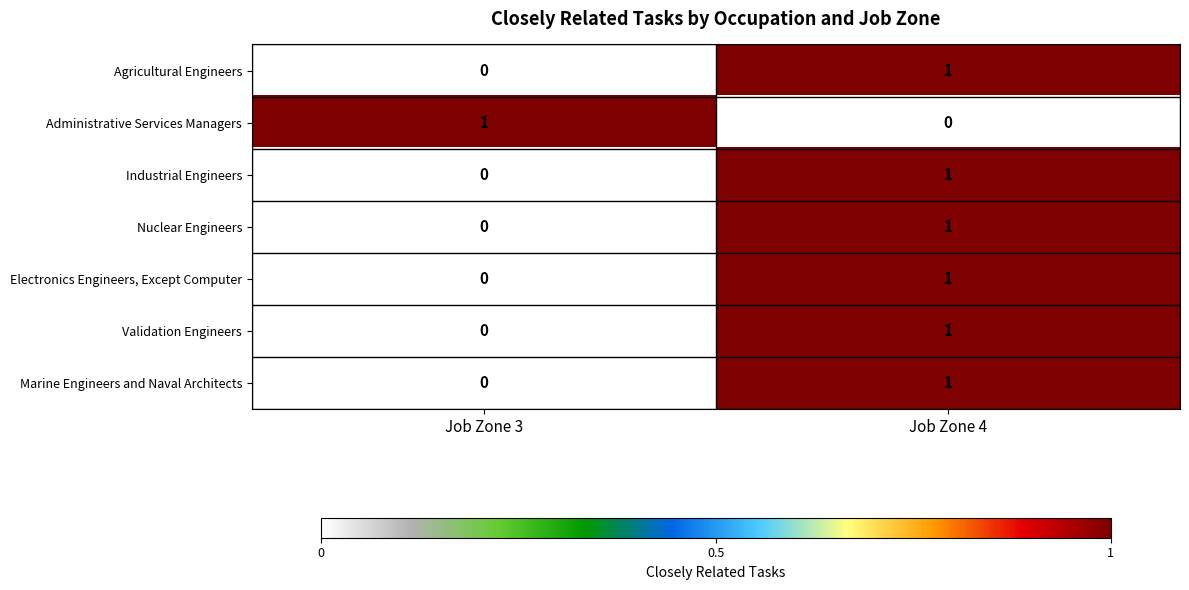

Reading left to right, transcribe all the data shown in this chart.

Agricultural Engineers: 0	1
Administrative Services Managers: 1	0
Industrial Engineers: 0	1
Nuclear Engineers: 0	1
Electronics Engineers, Except Computer: 0	1
Validation Engineers: 0	1
Marine Engineers and Naval Architects: 0	1